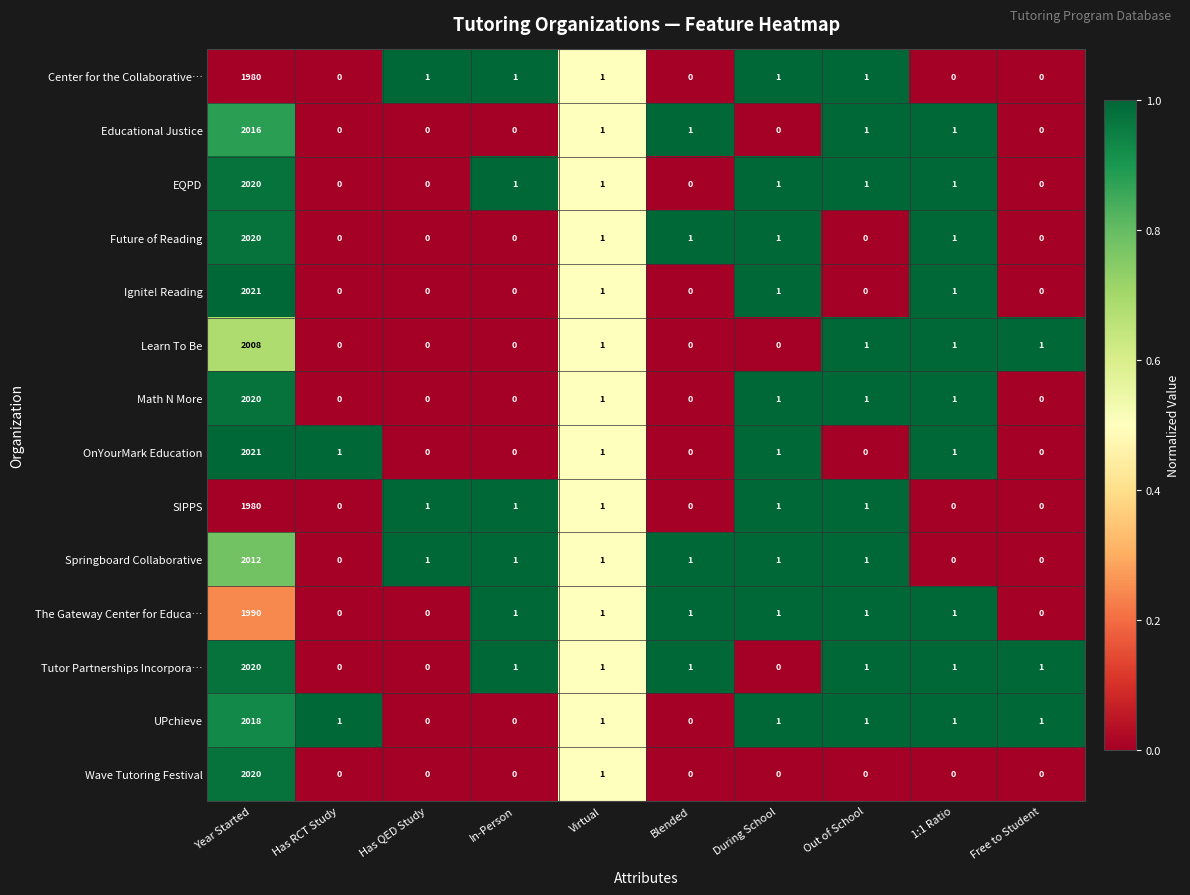

What is the total value across all series at Virtual?

14